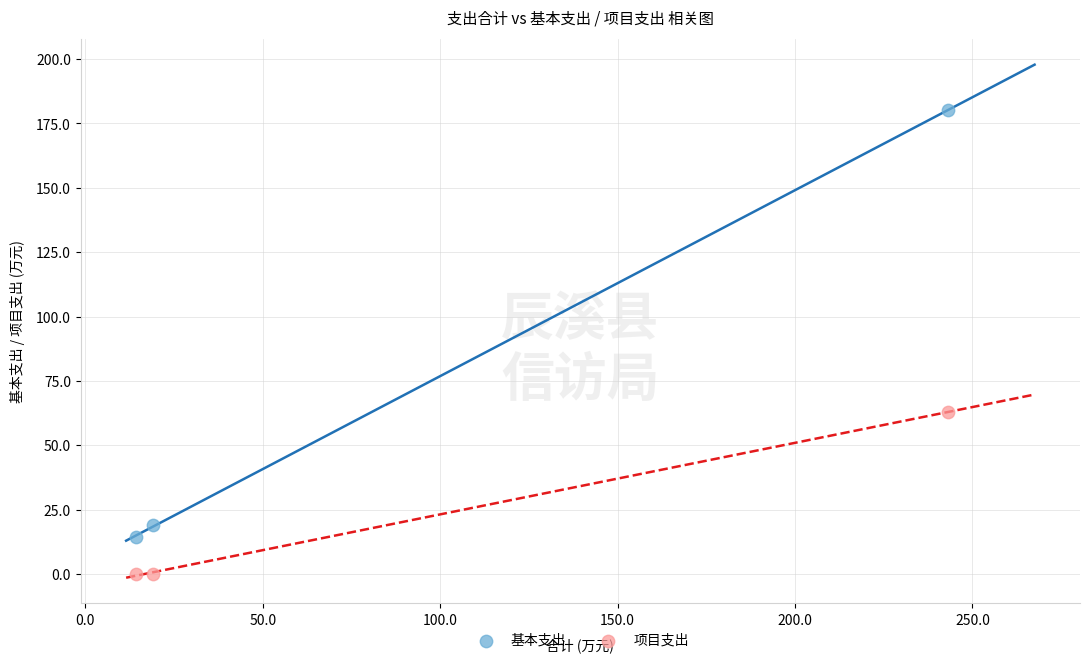

What is the X range (max minus min) for the scatter plot?

228.8